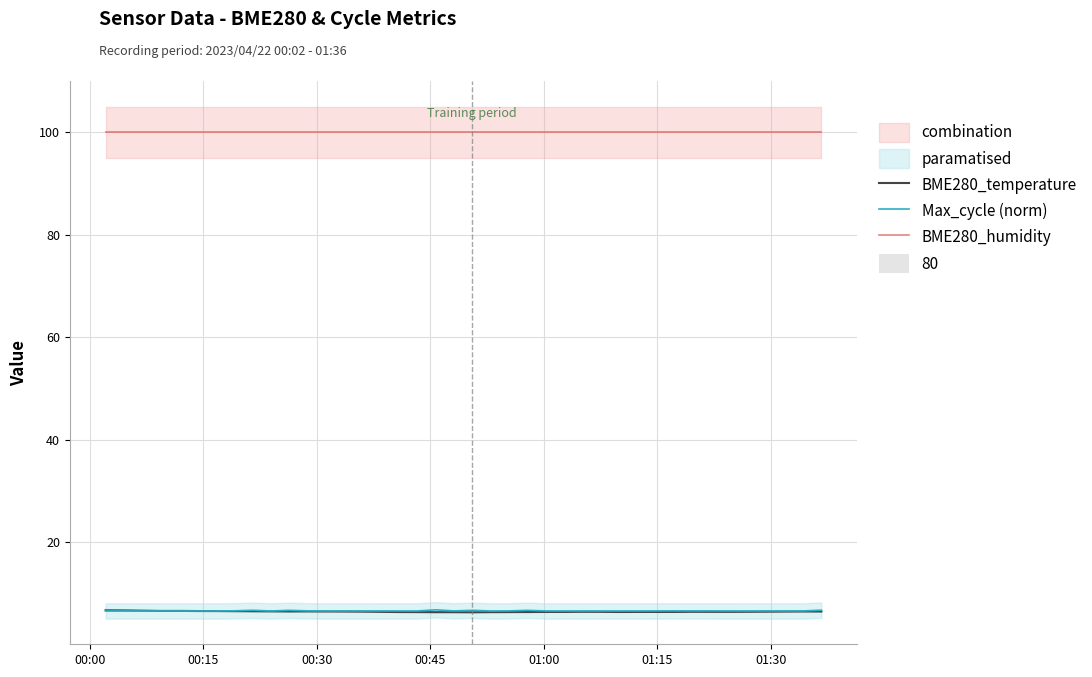

Reading left to right, what are all the values shown in this chart?

BME280_temperature: 6.8	6.8	6.7	6.7	6.7	6.6	6.6	6.6	6.6	6.6	6.5	6.5	6.5	6.5	6.5	6.5	6.4	6.4	6.4	6.4	6.4	6.4	6.4	6.4	6.5	6.5	6.5	6.5	6.4	6.5	6.5	6.5	6.5	6.5	6.5	6.5	6.5	6.5	6.5	6.5
Max_cycle (norm): 6.6	6.6	6.6	6.6	6.6	6.6	6.6	6.7	6.8	6.6	6.8	6.7	6.6	6.6	6.6	6.6	6.6	6.6	6.9	6.7	6.8	6.6	6.7	6.8	6.6	6.6	6.6	6.6	6.6	6.6	6.7	6.7	6.7	6.7	6.6	6.6	6.6	6.6	6.6	6.8
BME280_humidity: 100.0	100.0	100.0	100.0	100.0	100.0	100.0	100.0	100.0	100.0	100.0	100.0	100.0	100.0	100.0	100.0	100.0	100.0	100.0	100.0	100.0	100.0	100.0	100.0	100.0	100.0	100.0	100.0	100.0	100.0	100.0	100.0	100.0	100.0	100.0	100.0	100.0	100.0	100.0	100.0